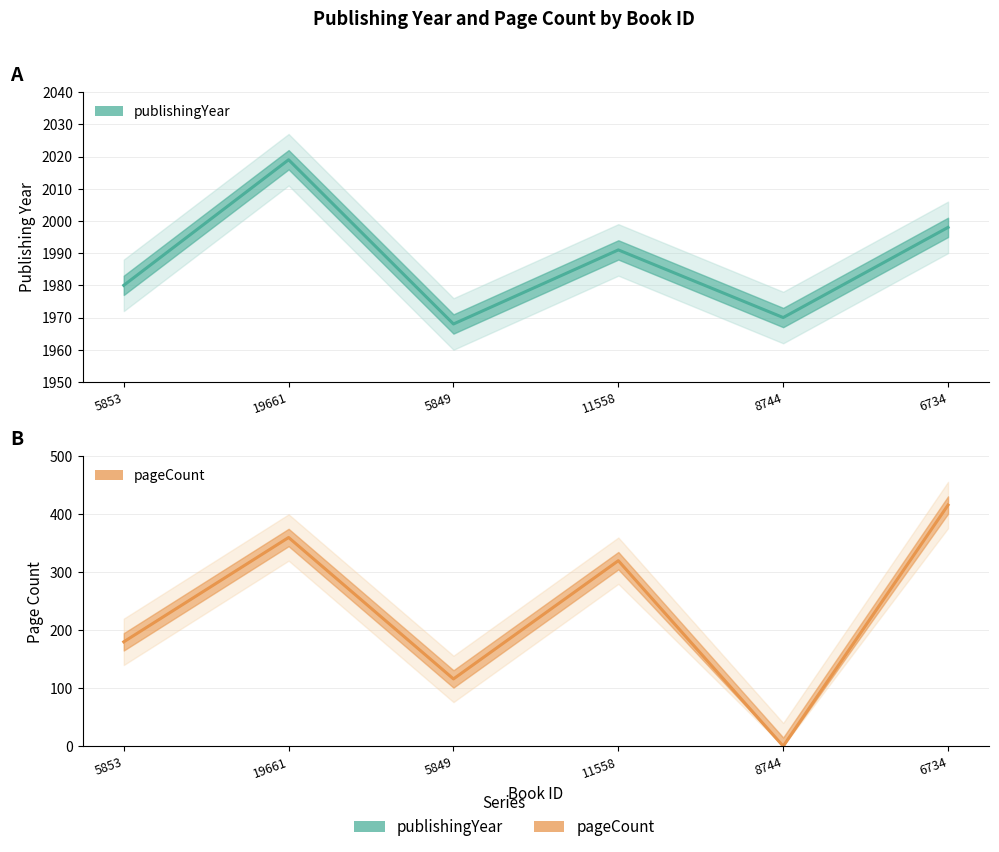

Between 5853 and 5849, which series saw the biggest shift?

pageCount